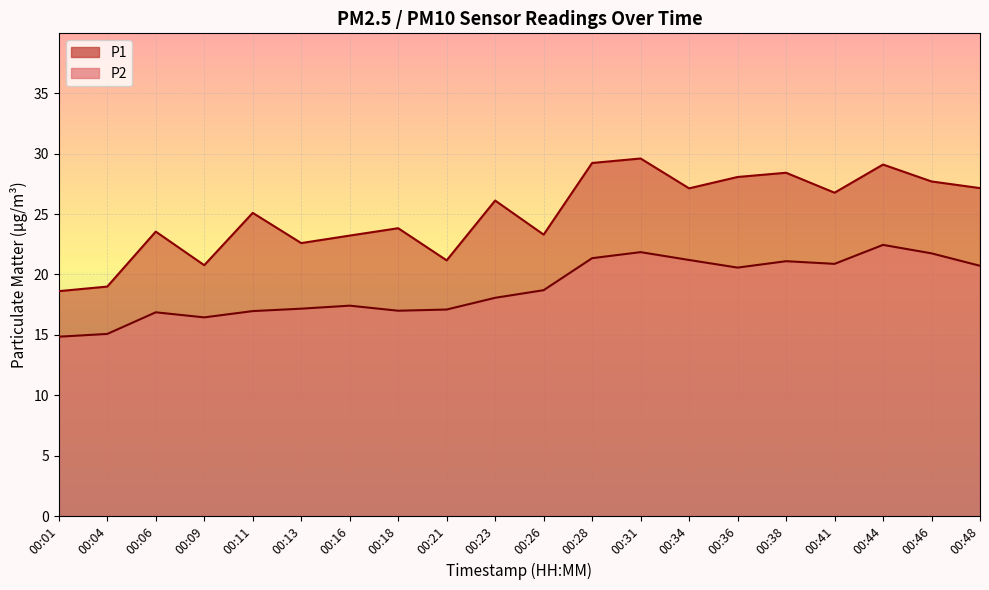

Which has a higher value, 00:46 or 00:34?

00:46